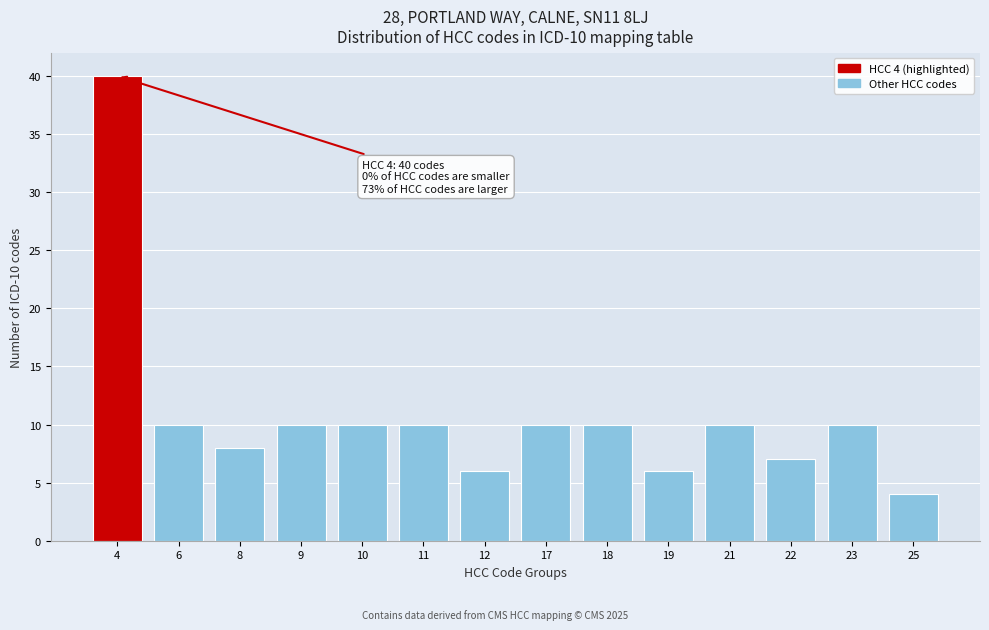

Reading left to right, what are all the values shown in this chart?

40	10	8	10	10	10	6	10	10	6	10	7	10	4